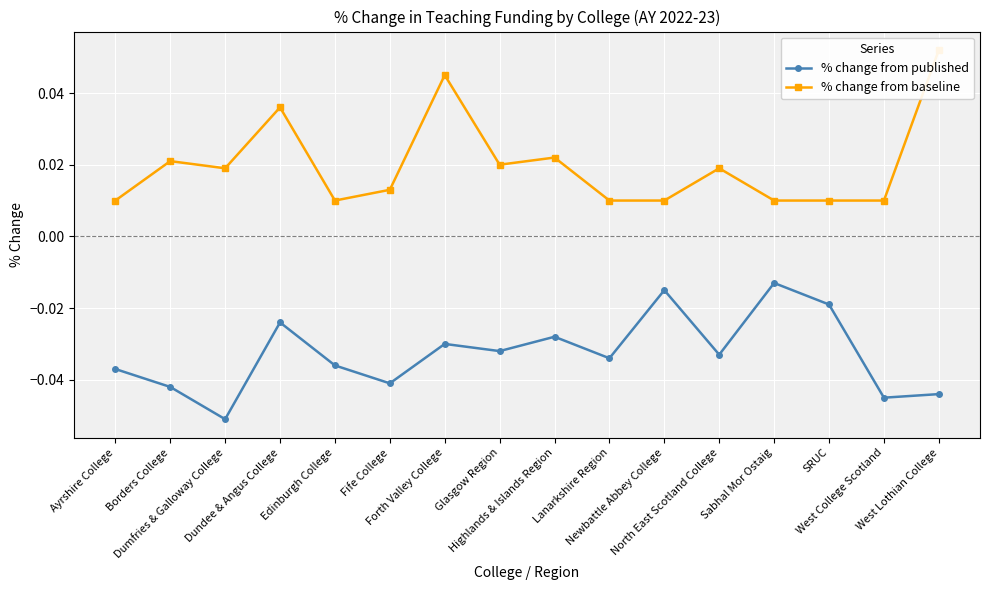

What are all the series names shown in the legend?

% change from published, % change from baseline